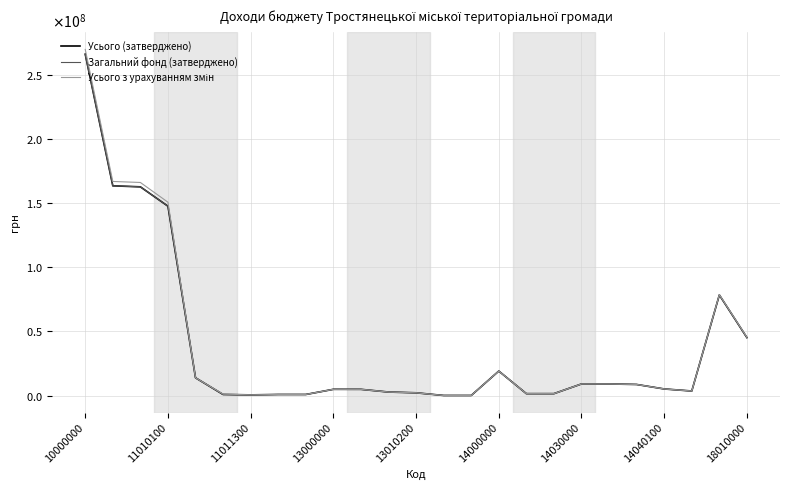

Reading right to left, list all the values displayed in this chart.

Усього (затверджено): 45136773	78391773	3500000	5100000	8600000	9000000	9000000	1450000	1450000	19050000	20000	20000	2100000	2700000	4800000	4820000	792650	792650	485000	806250	13800000	147618137	162709387	163502037	266193310
Загальний фонд (затверджено): 45136773	78391773	3500000	5100000	8600000	9000000	9000000	1450000	1450000	19050000	20000	20000	2100000	2700000	4800000	4820000	792650	792650	485000	806250	13800000	147618137	162709387	163502037	265763810
Усього з урахуванням змін: 45406773	78661773	3500000	5100000	8600000	9000000	9000000	1450000	1450000	19050000	20000	20000	2100000	2700000	4800000	4820000	792650	792650	485000	1106250	13800000	150725707	166116957	166909607	269870880